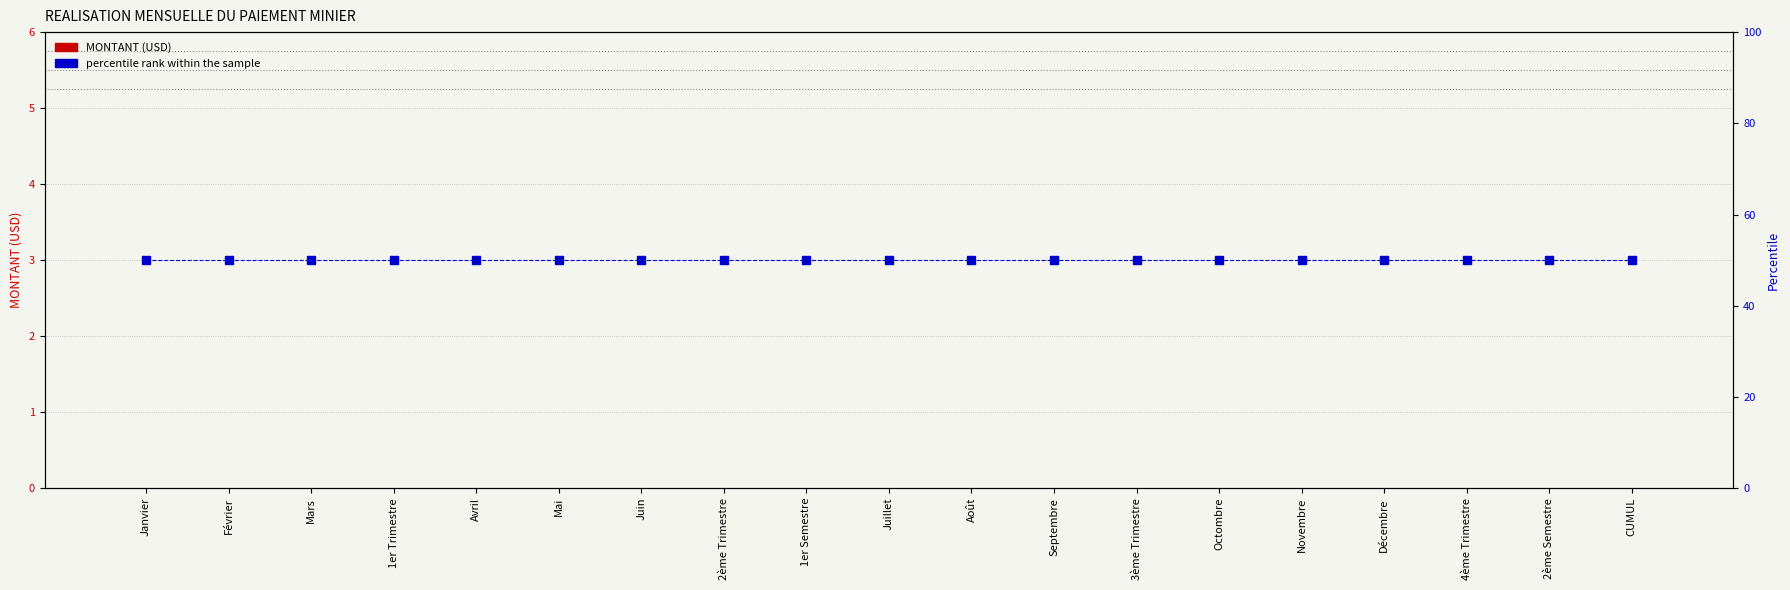

What is the label of the 9th bar from the left?

1er Semestre